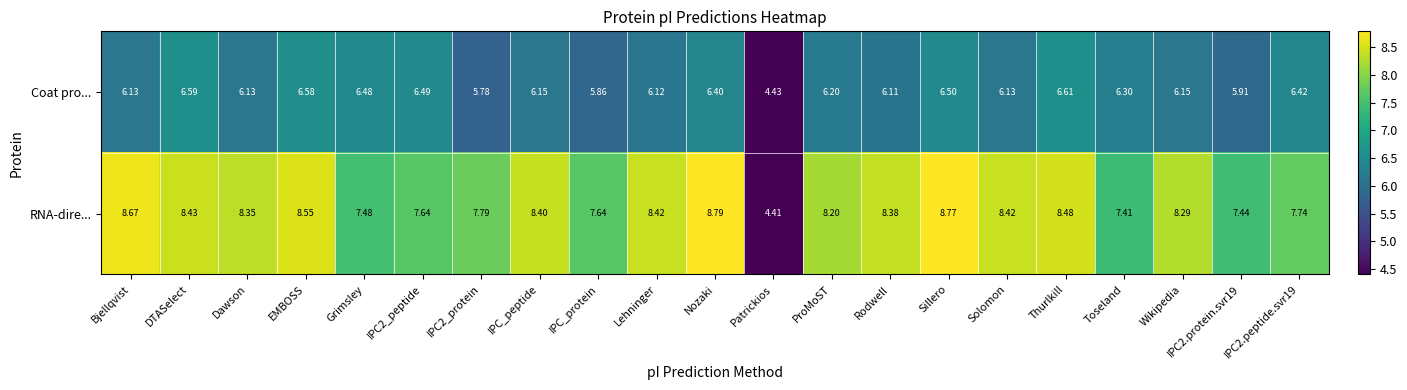

At IPC_protein, list the series in order from smallest to largest.

Coat pro..., RNA-dire...